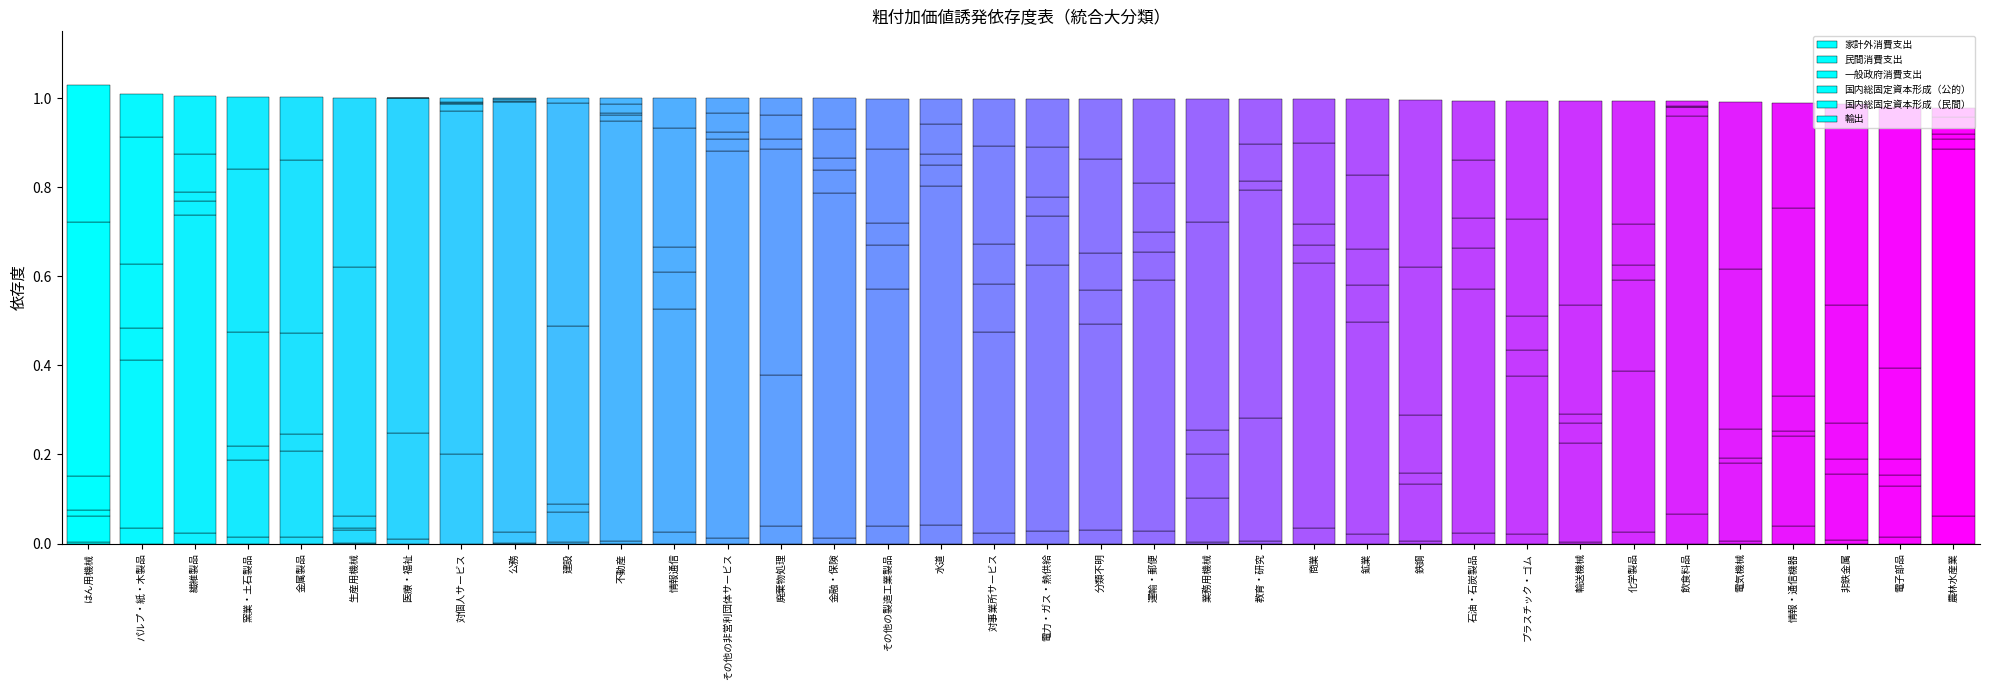

Is it true that 家計外消費支出 equals 0.0 at 繊維製品?

True